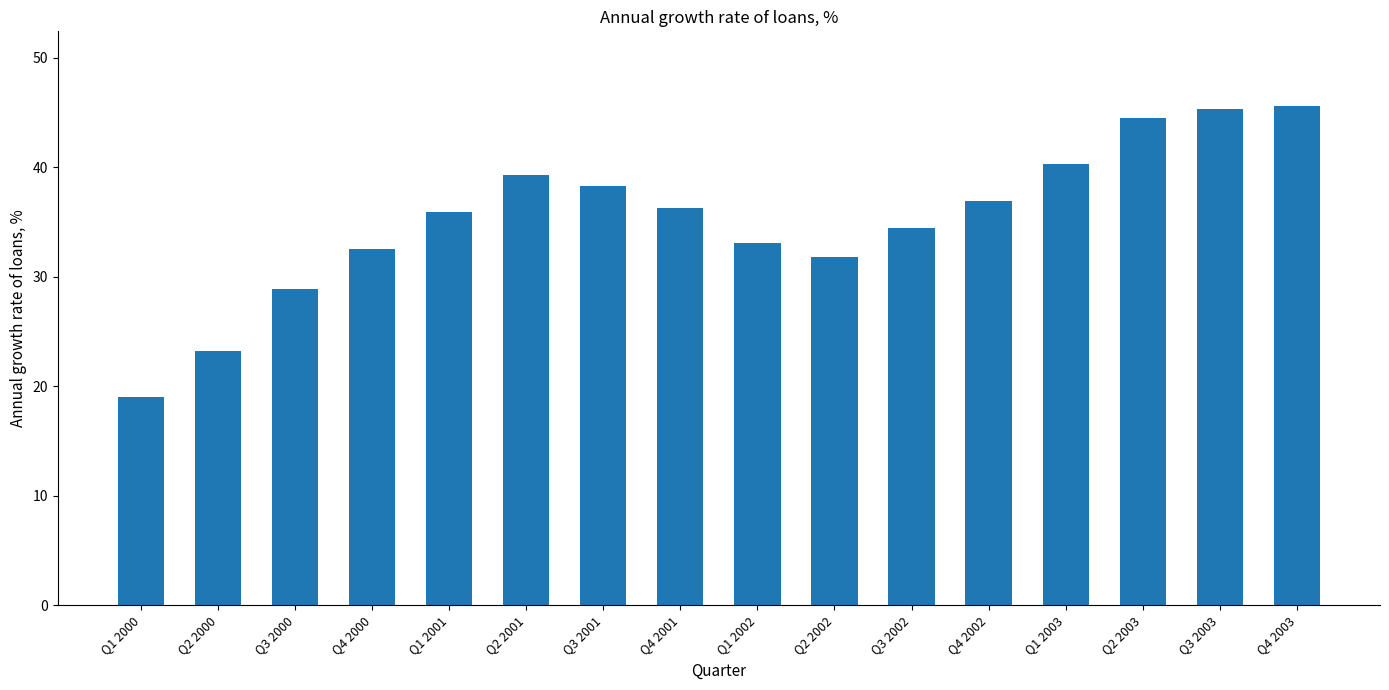

Reading left to right, list all the values displayed in this chart.

Q1 2000=19.0	Q2 2000=23.3	Q3 2000=28.9	Q4 2000=32.5	Q1 2001=36.0	Q2 2001=39.3	Q3 2001=38.3	Q4 2001=36.3	Q1 2002=33.1	Q2 2002=31.8	Q3 2002=34.5	Q4 2002=36.9	Q1 2003=40.3	Q2 2003=44.5	Q3 2003=45.4	Q4 2003=45.6